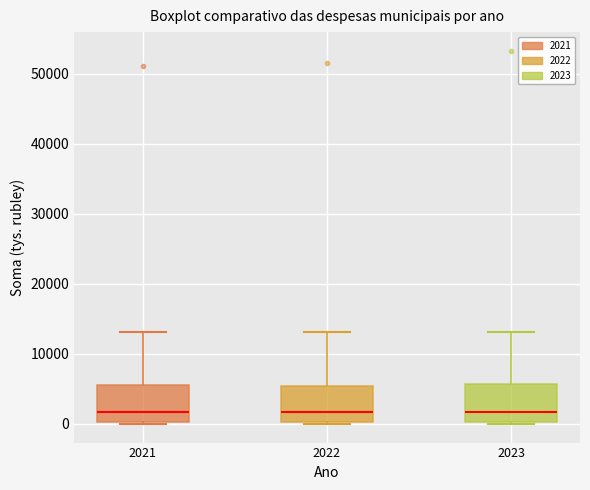

Reading left to right, read every box against the y-axis: the position of its median line, the range the box covers, and the ends of its whiskers. The values are not printed on the chart, so give them approximately, as read against the axis.

2021: median 2000, box 0 to 6000, whiskers 0 to 13000
2022: median 2000, box 0 to 5000, whiskers 0 to 13000
2023: median 2000, box 0 to 6000, whiskers 0 to 13000